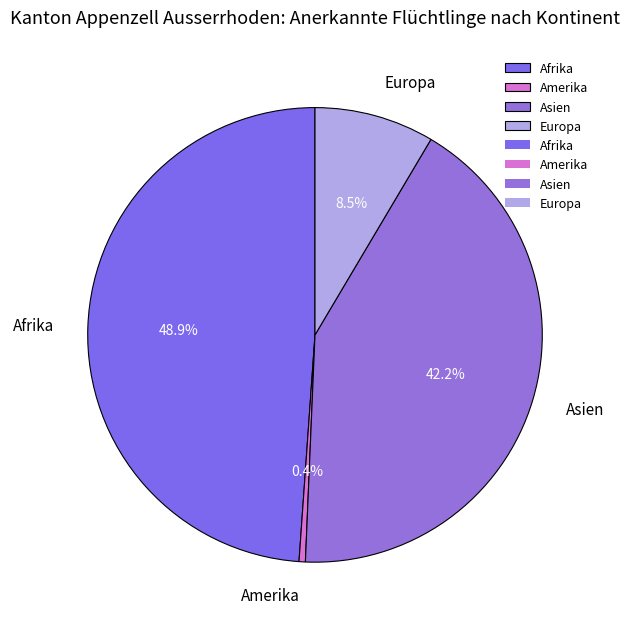

Which slice is the largest?

Afrika